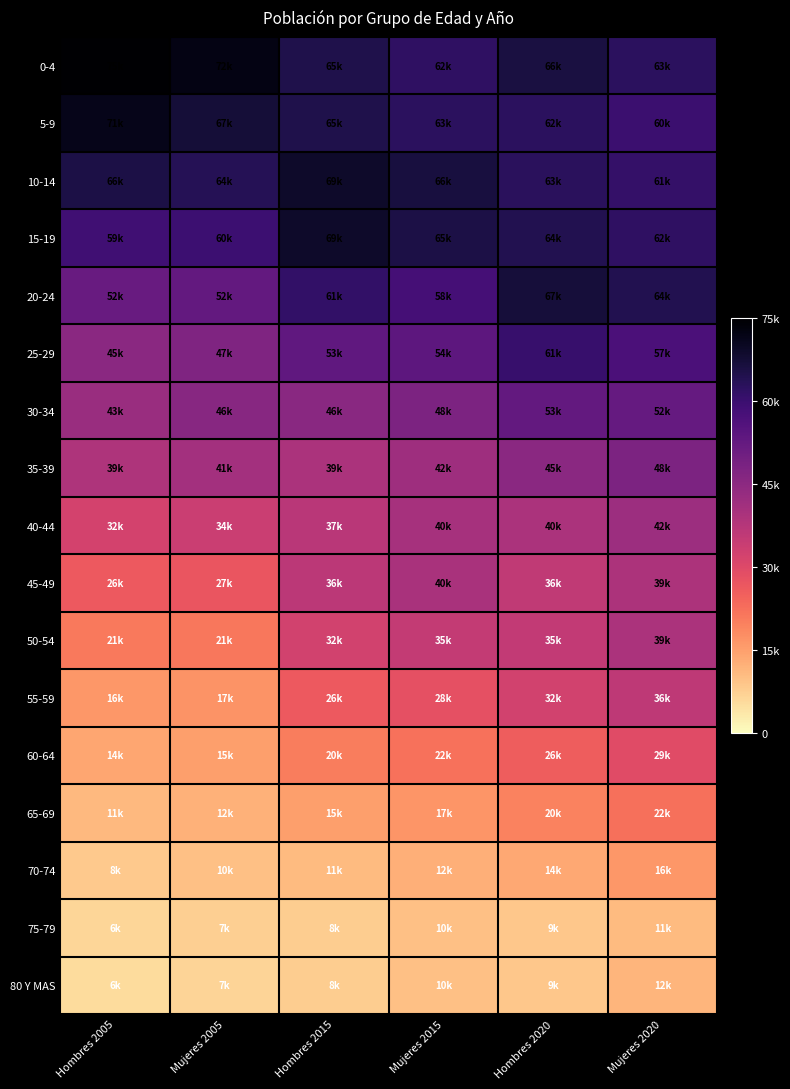

Which series changed the most between Mujeres 2015 and Hombres 2020?

20-24